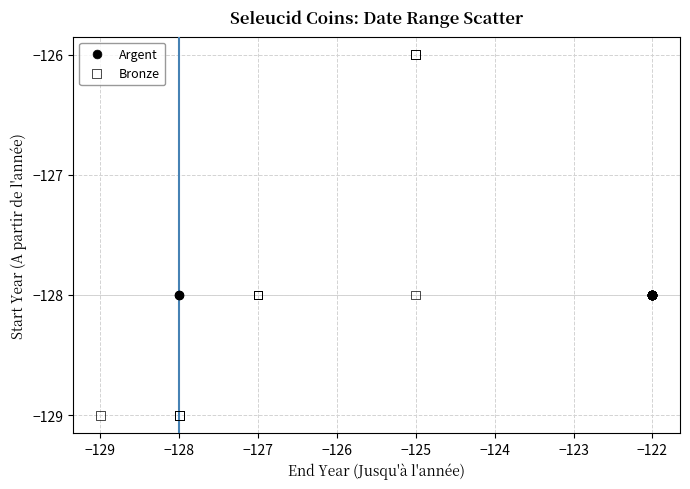

Which series reaches the maximum Y coordinate?

Bronze